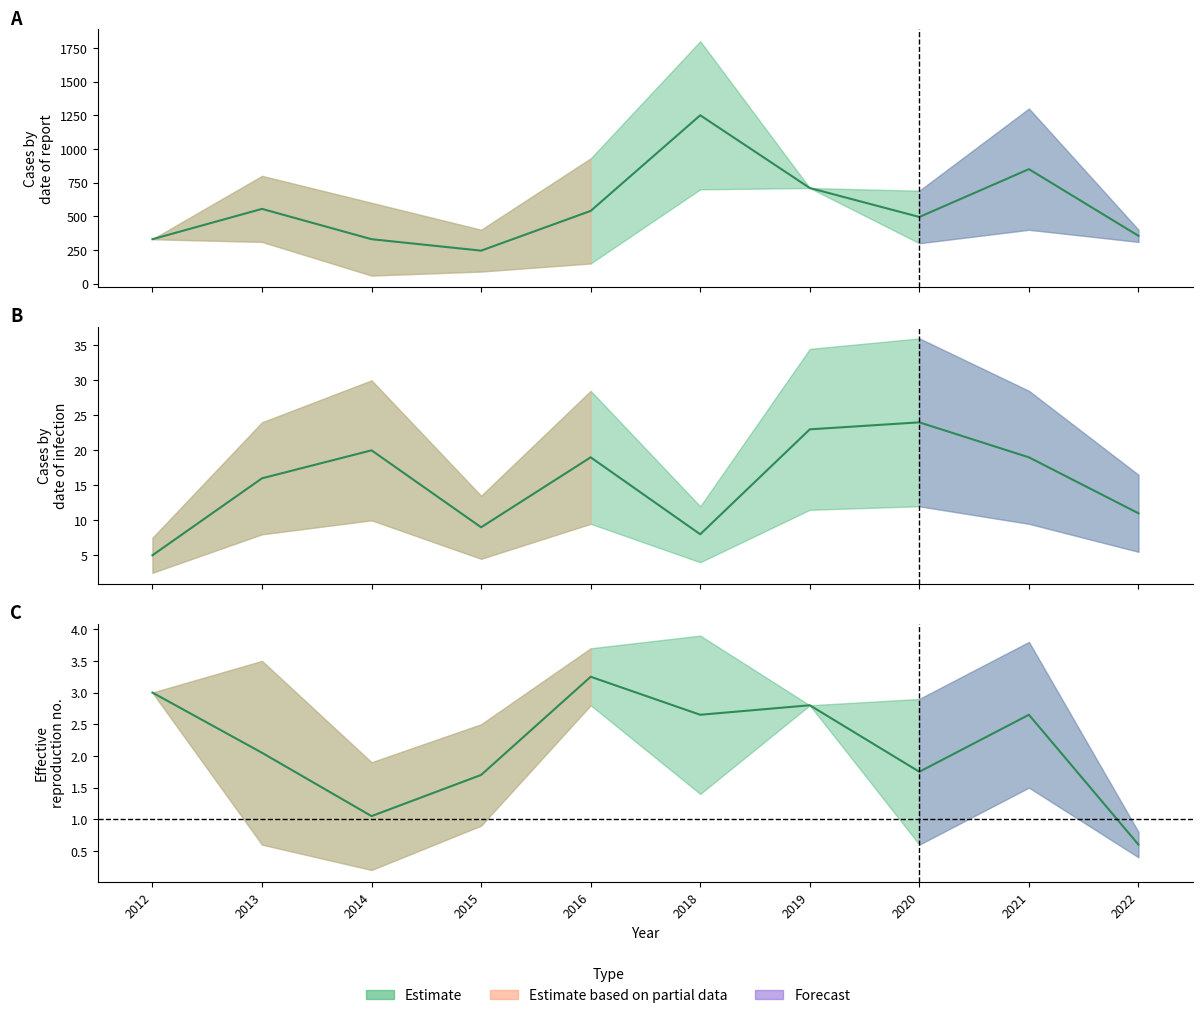

What is the sum of all p_lower values?

3360.0